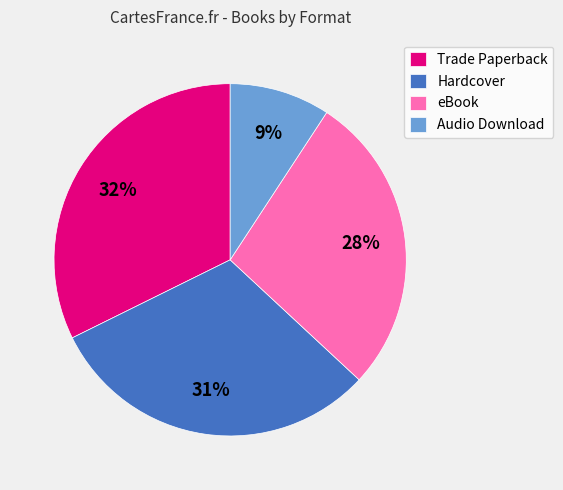

The Audio Download slice represents 9% of the pie. True or false?

True